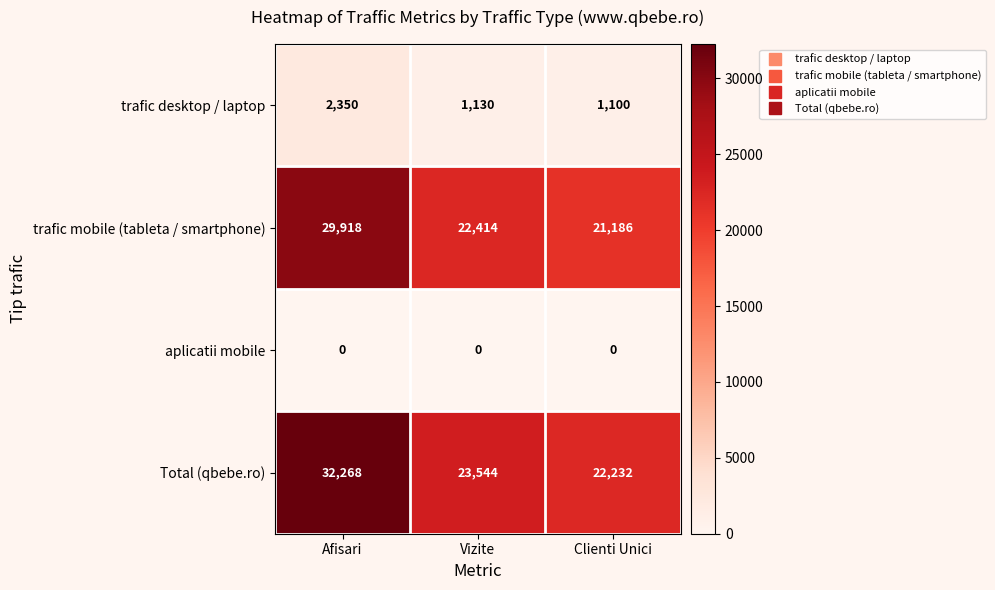

At which label does trafic mobile (tableta / smartphone) first exceed 22414?

Afisari